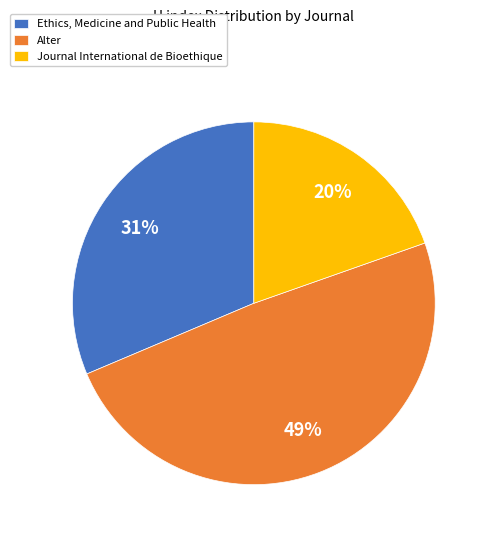

Between Ethics, Medicine and Public Health and Journal International de Bioethique, which is larger?

Ethics, Medicine and Public Health